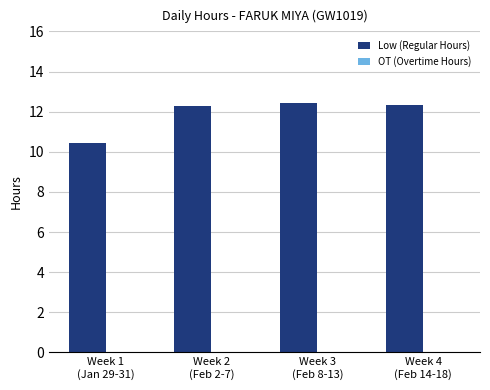

How many bars are there in total?

4